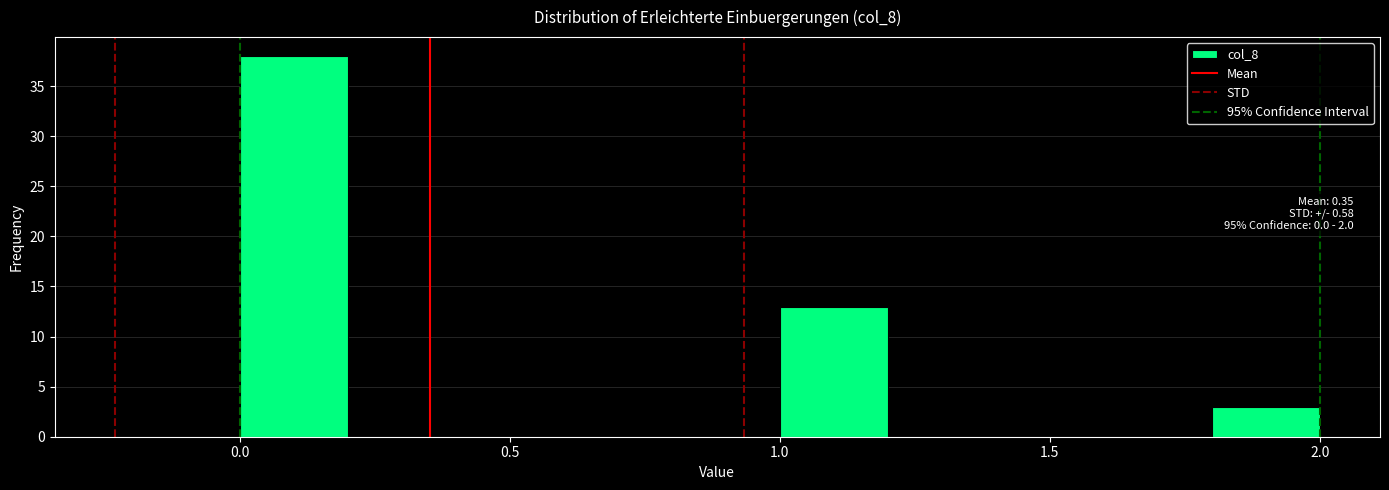

Over which range of the x-axis is the bar tallest?

0.0 to 0.2